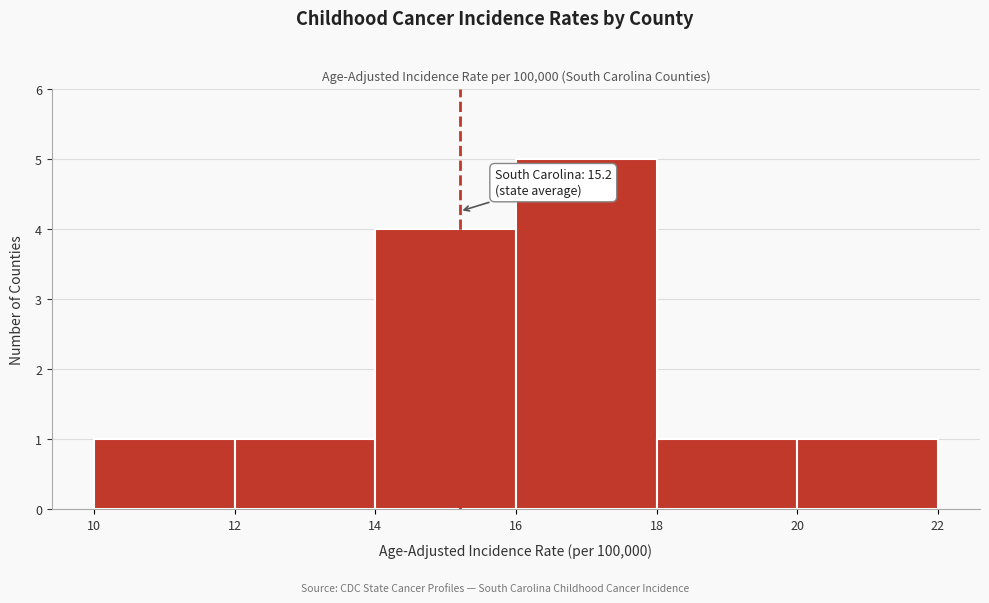

Over which range of the x-axis is the bar tallest?

16 to 18